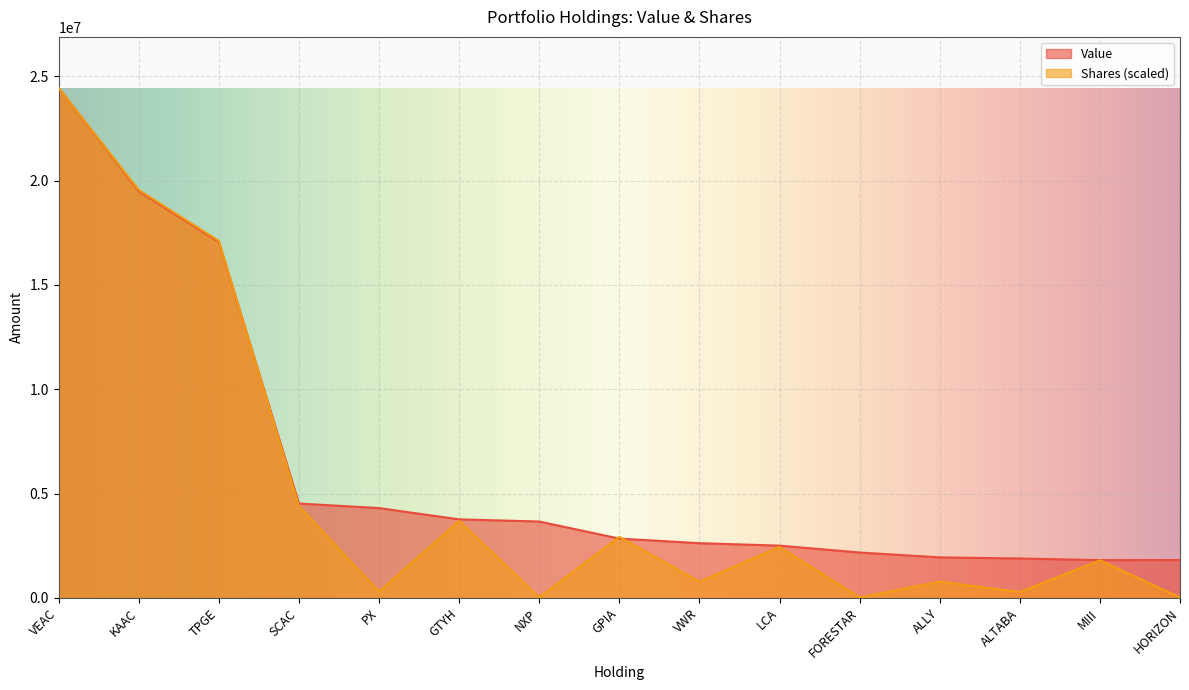

In Shares, how many points are lower than both neighbors (excluding endpoints)?

5